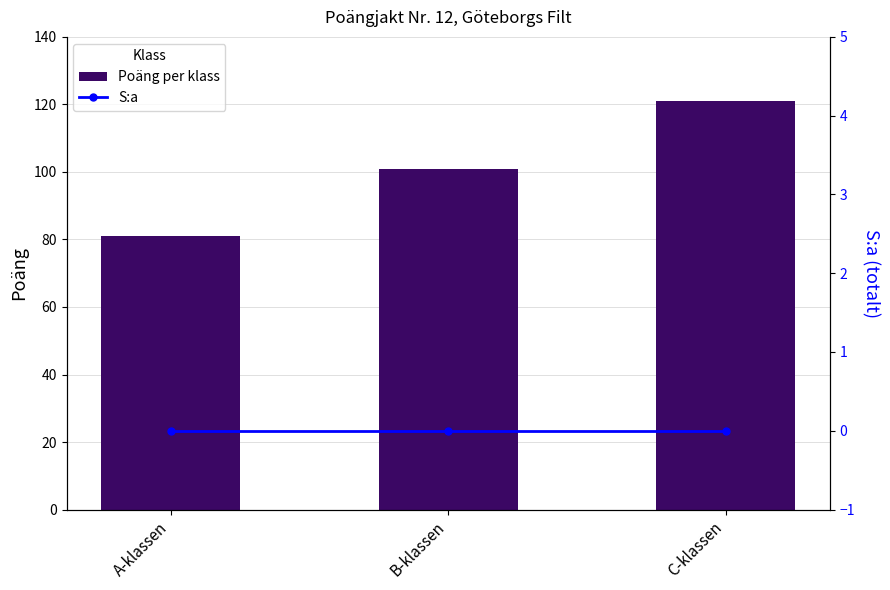

Reading right to left, what are all the values shown in this chart?

Poäng per klass: 121	101	81
S:a: 0	0	0